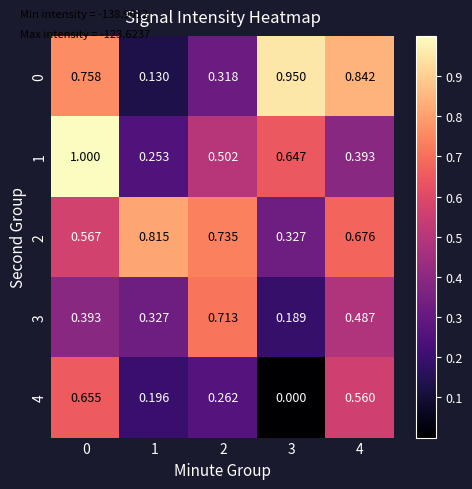

Is the value of 3 at 3 greater than the value of 2 at 0?

No